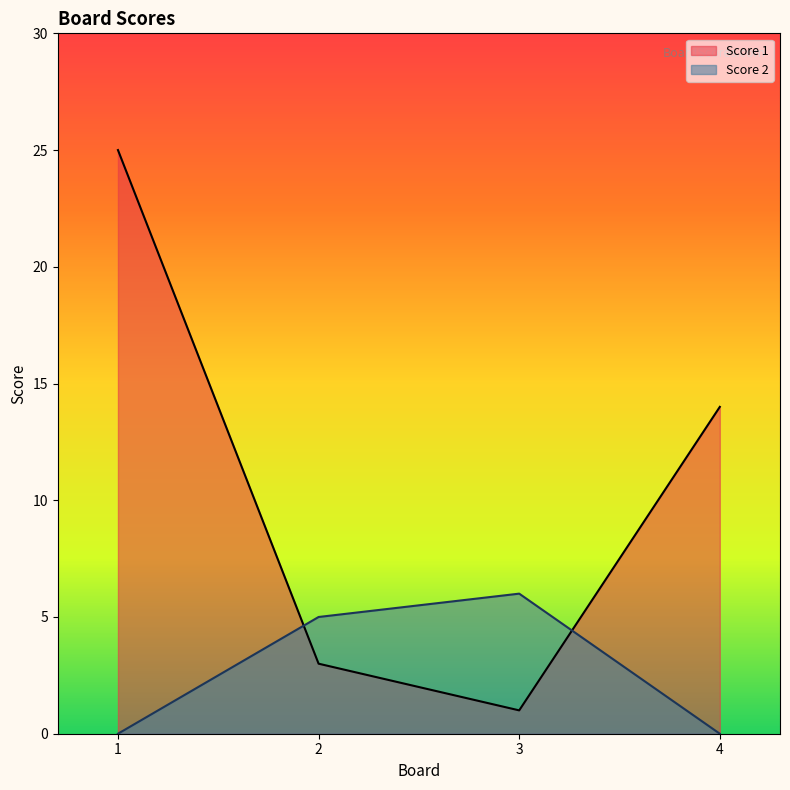

True or false: Score 1 has more than 0 interior local peaks.

False